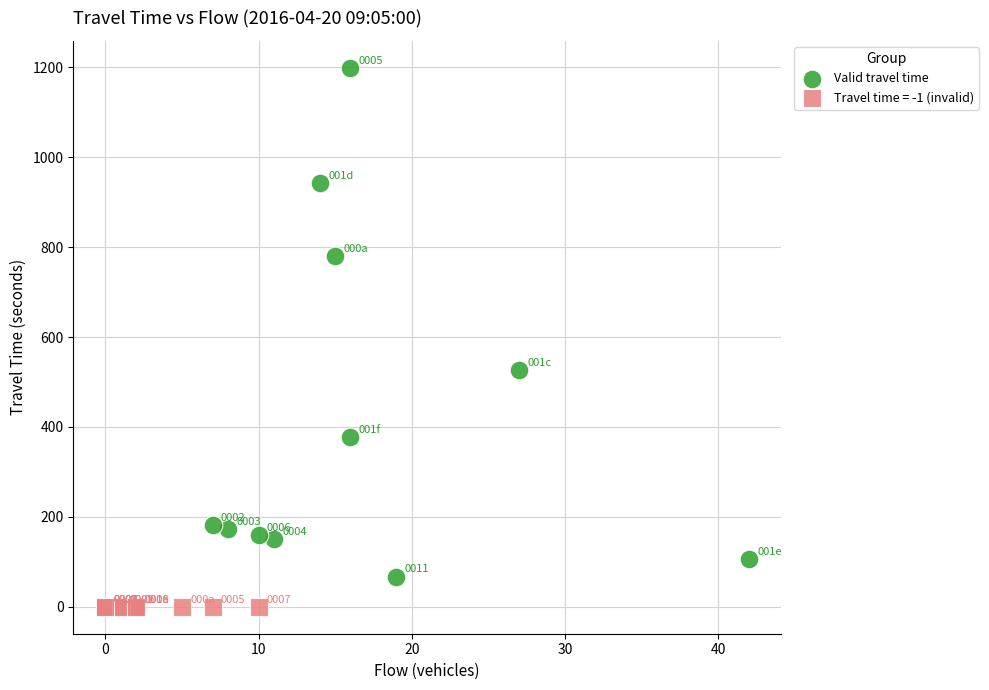

Which series contains the lowest Y value?

Travel time = -1 (invalid)